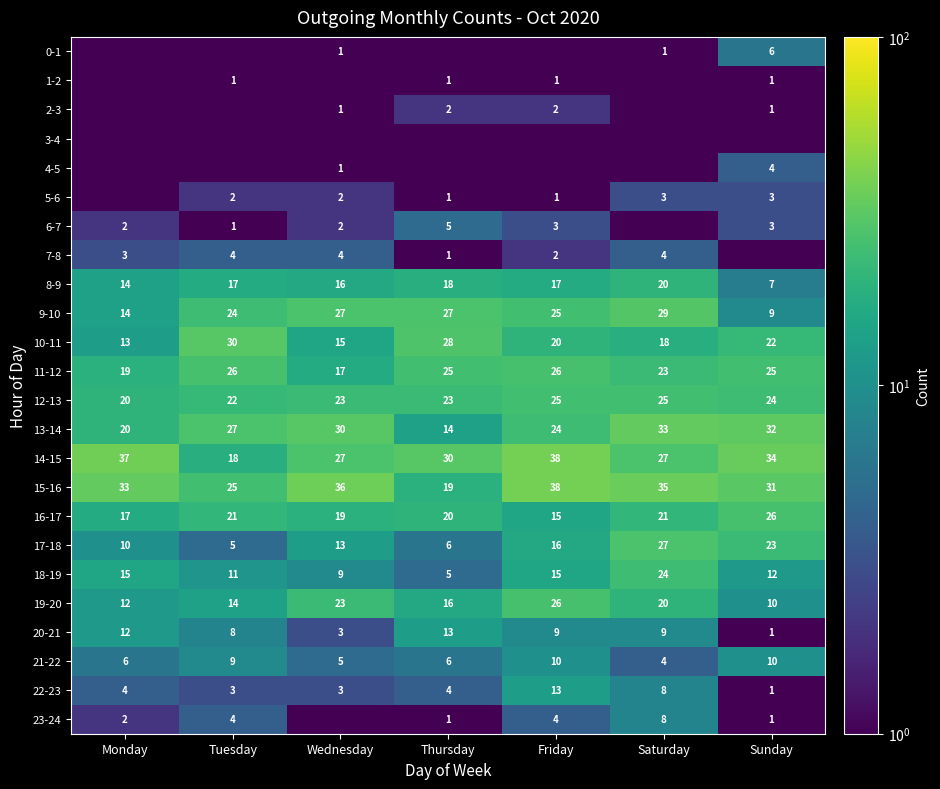

Where is 16-17 nearest to the value 20?

Thursday